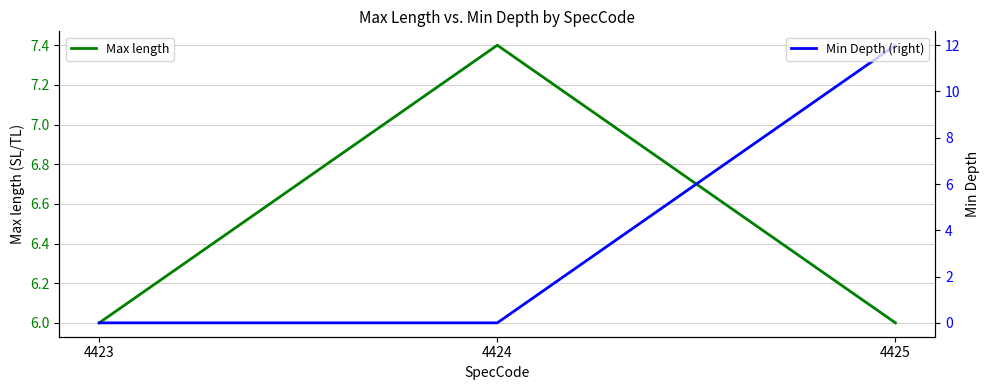

Is it true that Max length equals 8.0 at 4425?

False